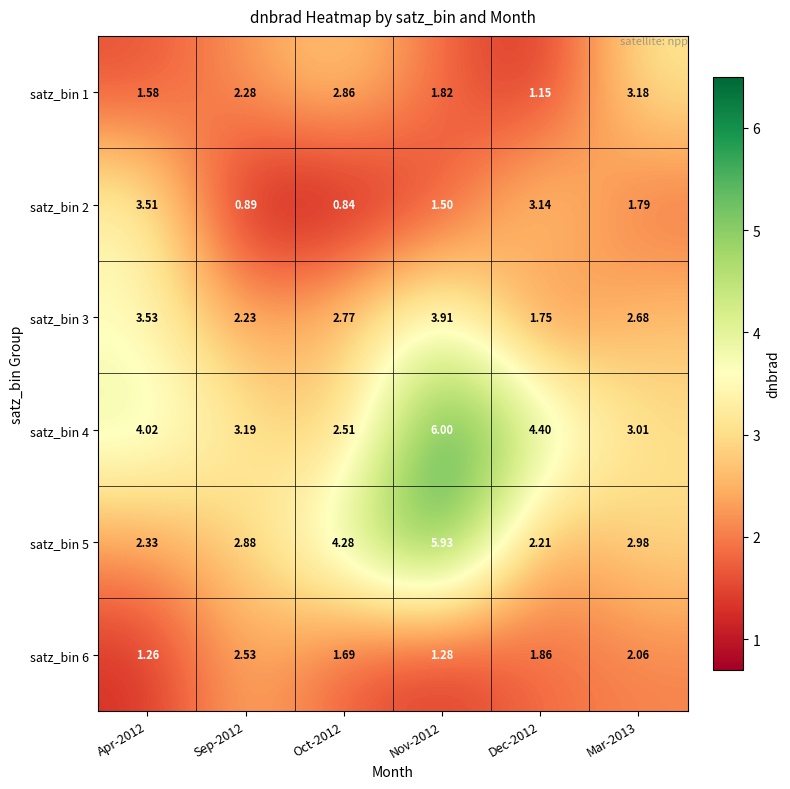

Is the value of satz_bin 2 at Oct-2012 greater than the value of satz_bin 1 at Apr-2012?

No